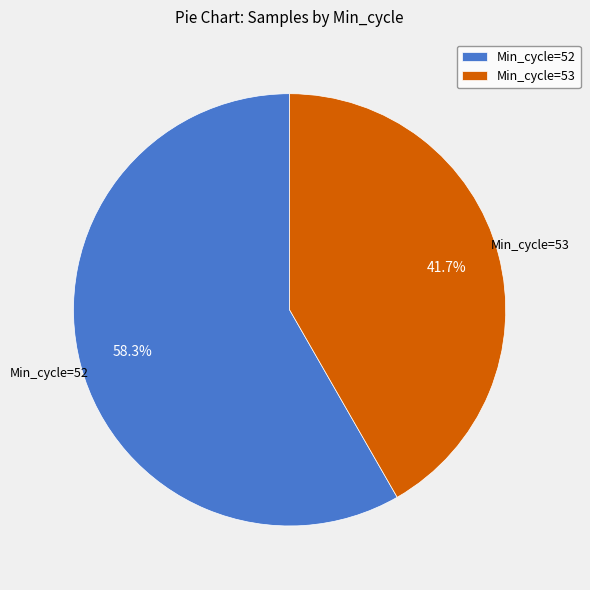

Which has a higher value, Min_cycle=52 or Min_cycle=53?

Min_cycle=52